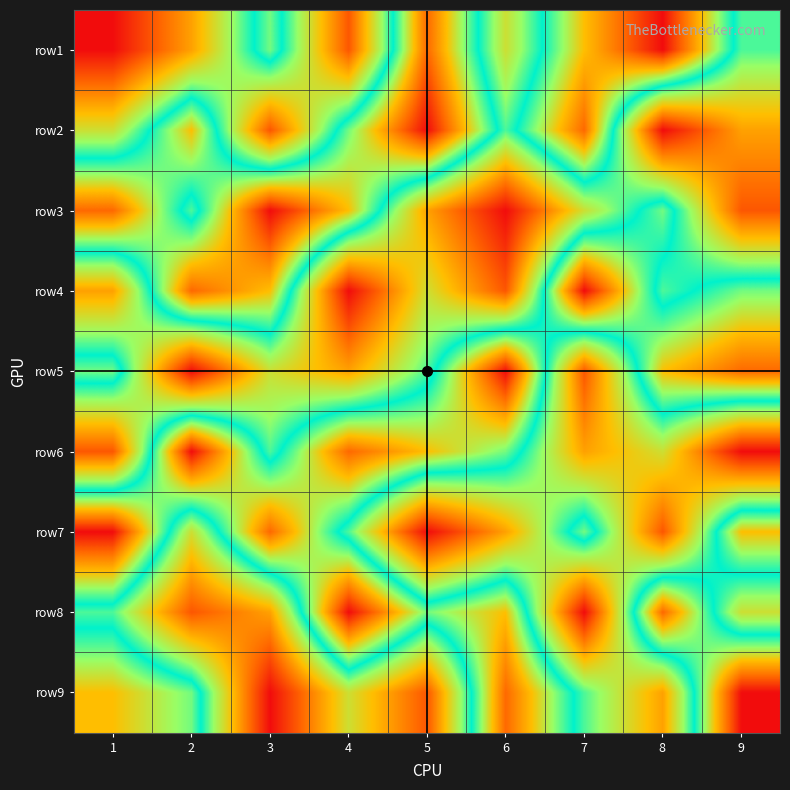

Reading right to left, transcribe all the data shown in this chart.

row1: 9=5	8=9	7=7	6=4	5=8	4=2	3=6	2=3	1=1
row2: 9=3	8=1	7=8	6=5	5=9	4=6	3=2	2=7	1=4
row3: 9=2	8=6	7=4	6=1	5=3	4=7	3=9	2=5	1=8
row4: 9=6	8=5	7=9	6=2	5=4	4=1	3=7	2=8	1=3
row5: 9=8	8=7	7=2	6=9	5=5	4=3	3=4	2=1	1=6
row6: 9=1	8=4	7=3	6=6	5=7	4=8	3=5	2=9	1=2
row7: 9=7	8=2	7=6	6=3	5=1	4=5	3=8	2=4	1=9
row8: 9=4	8=8	7=1	6=7	5=6	4=9	3=3	2=2	1=5
row9: 9=9	8=3	7=5	6=8	5=2	4=4	3=1	2=6	1=7